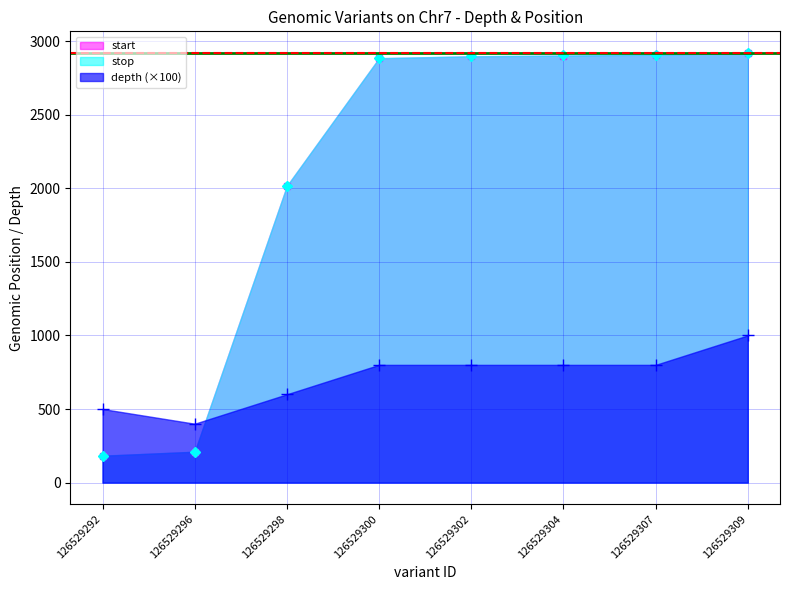

Rank the series by their maximum value, from highest to lowest.

stop, start, depth